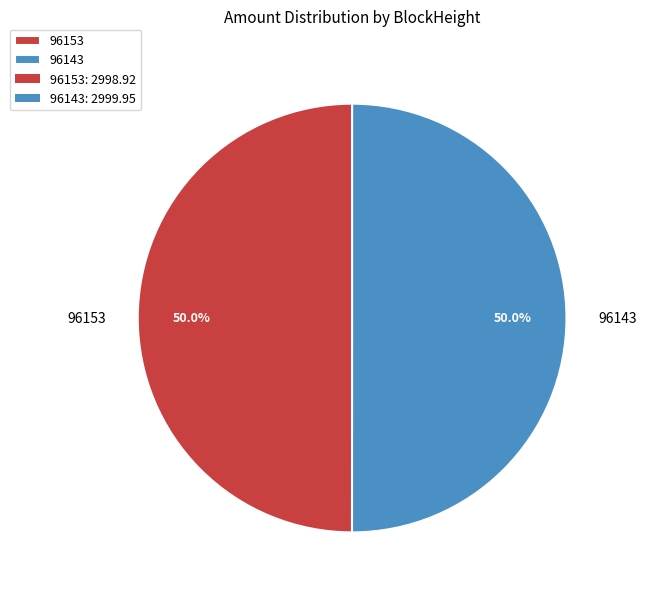

True or false: 96143 accounts for 94% of the total.

False